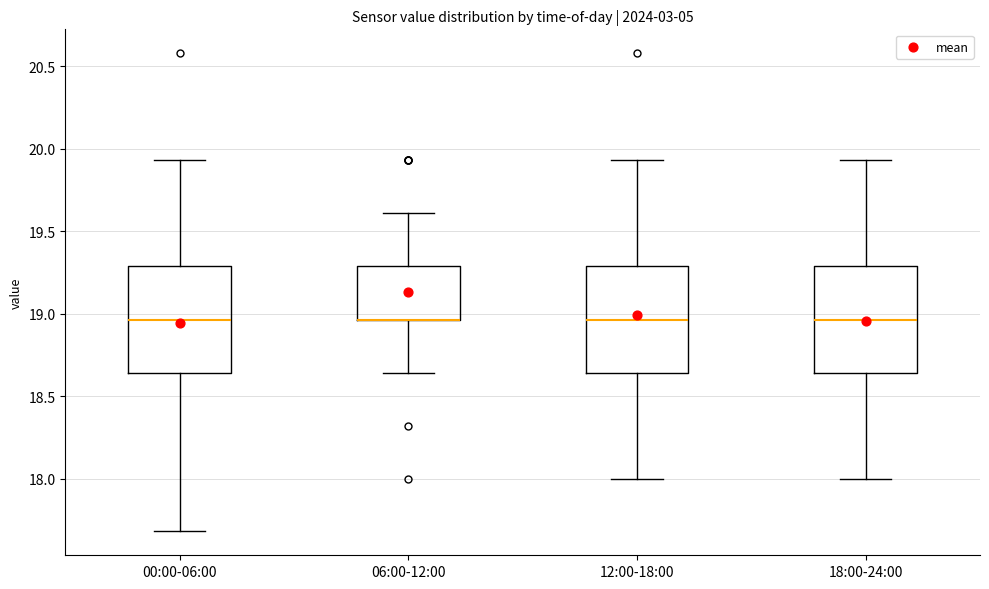

Where does the upper whisker of the box for 12:00-18:00 end on the y-axis? The values are not printed on the chart, so give them approximately, as read against the axis.

19.95